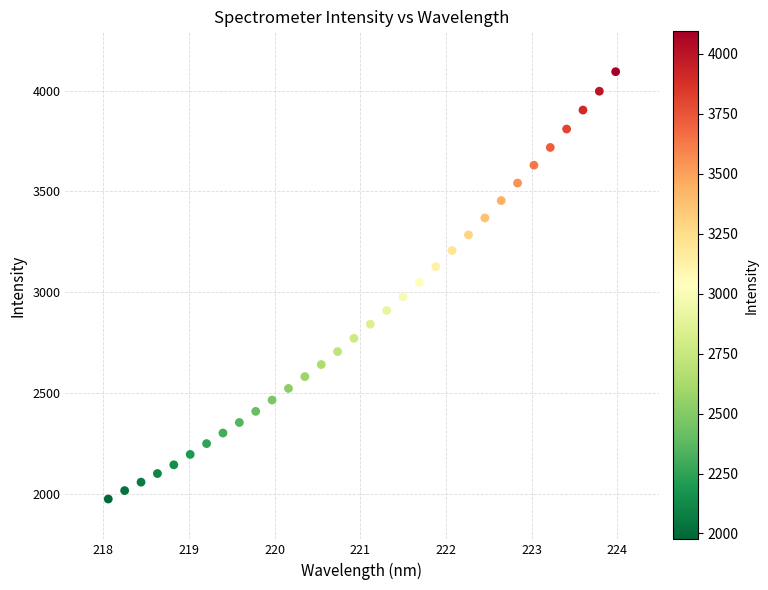

What is the range of X values (max minus min)?

5.9